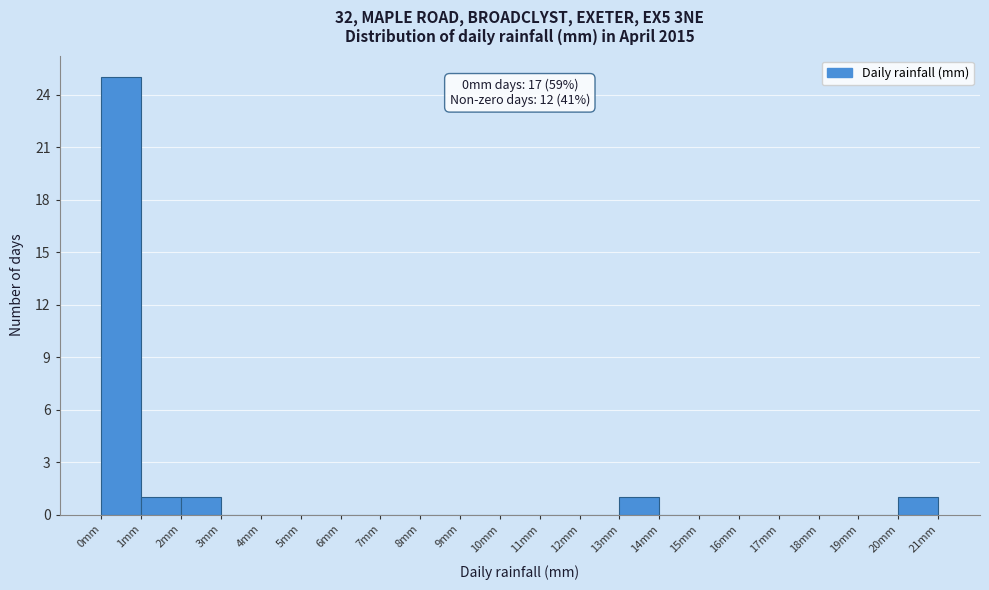

Over which range of the x-axis is the bar tallest?

0 to 1